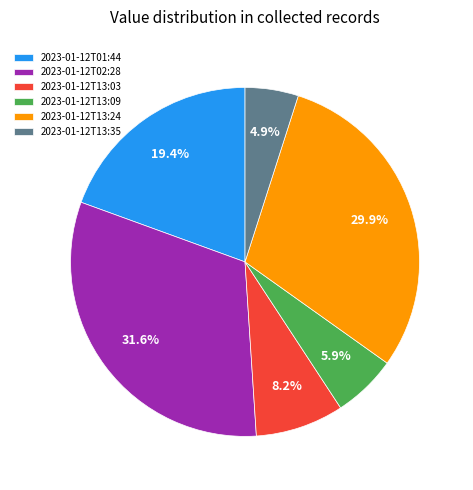

Which has a higher value, 2023-01-12T02:28 or 2023-01-12T13:24?

2023-01-12T02:28